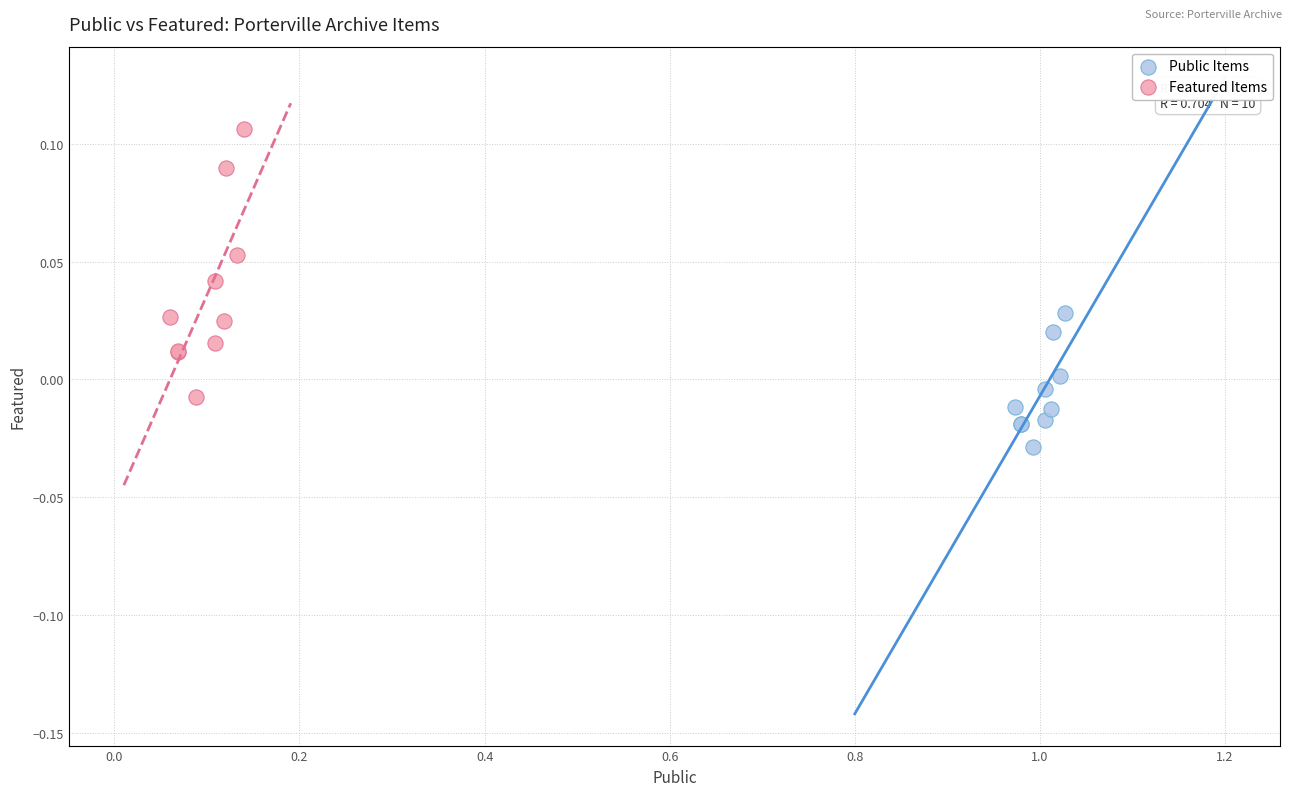

Which series contains the highest Y value?

Featured Items